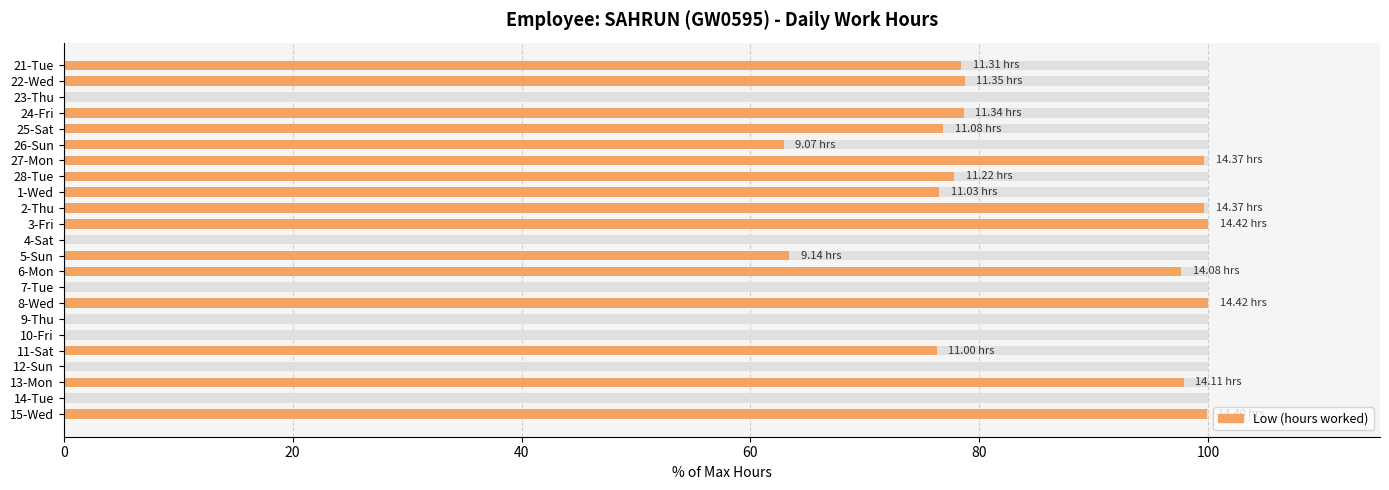

Reading left to right, transcribe all the data shown in this chart.

78.4	78.7	0.0	78.6	76.8	62.9	99.7	77.8	76.5	99.7	100.0	0.0	63.4	97.6	0.0	100.0	0.0	0.0	76.3	0.0	97.9	0.0	99.9